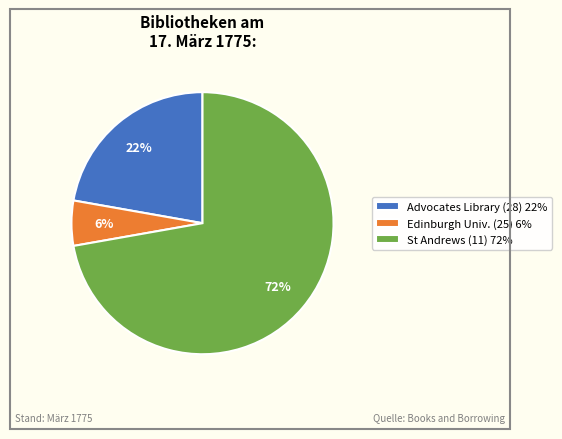

Rank the categories by value from highest to lowest.

St Andrews (11) 72%, Advocates Library (28) 22%, Edinburgh Univ. (25) 6%